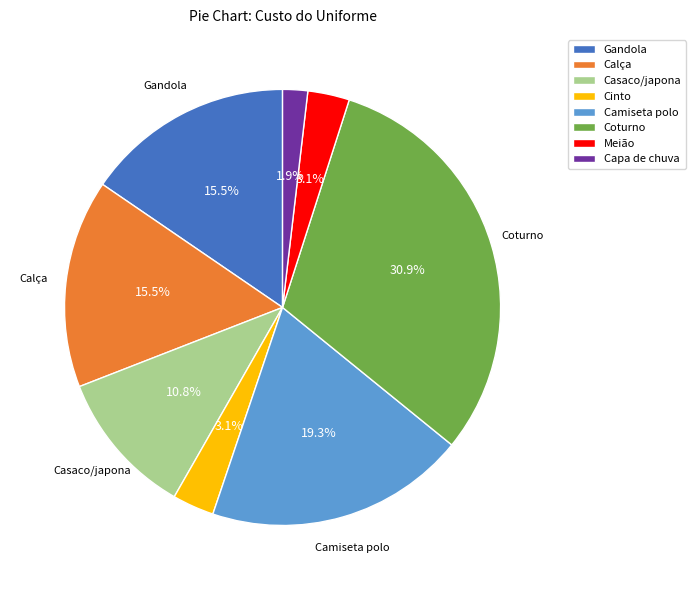

Combined, do Meião and Calça account for over 50%?

No